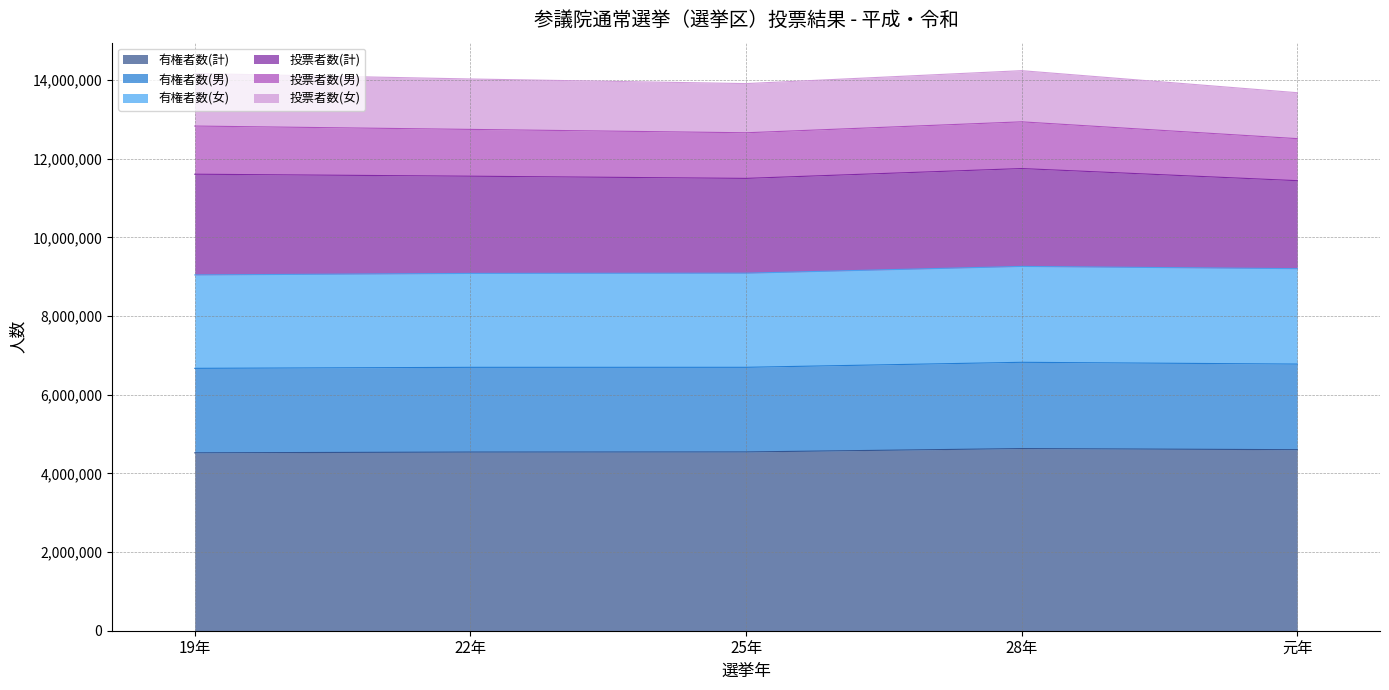

Does the chart display data point markers on the line(s)?

No